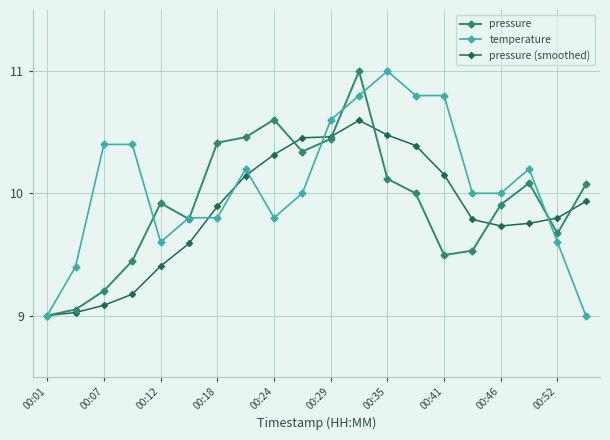

What is the maximum value for pressure?

11.0